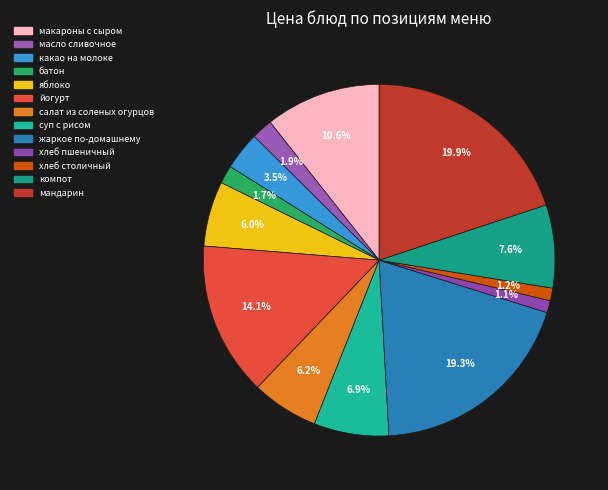

Which has a higher value, какао на молоке or хлеб столичный?

какао на молоке